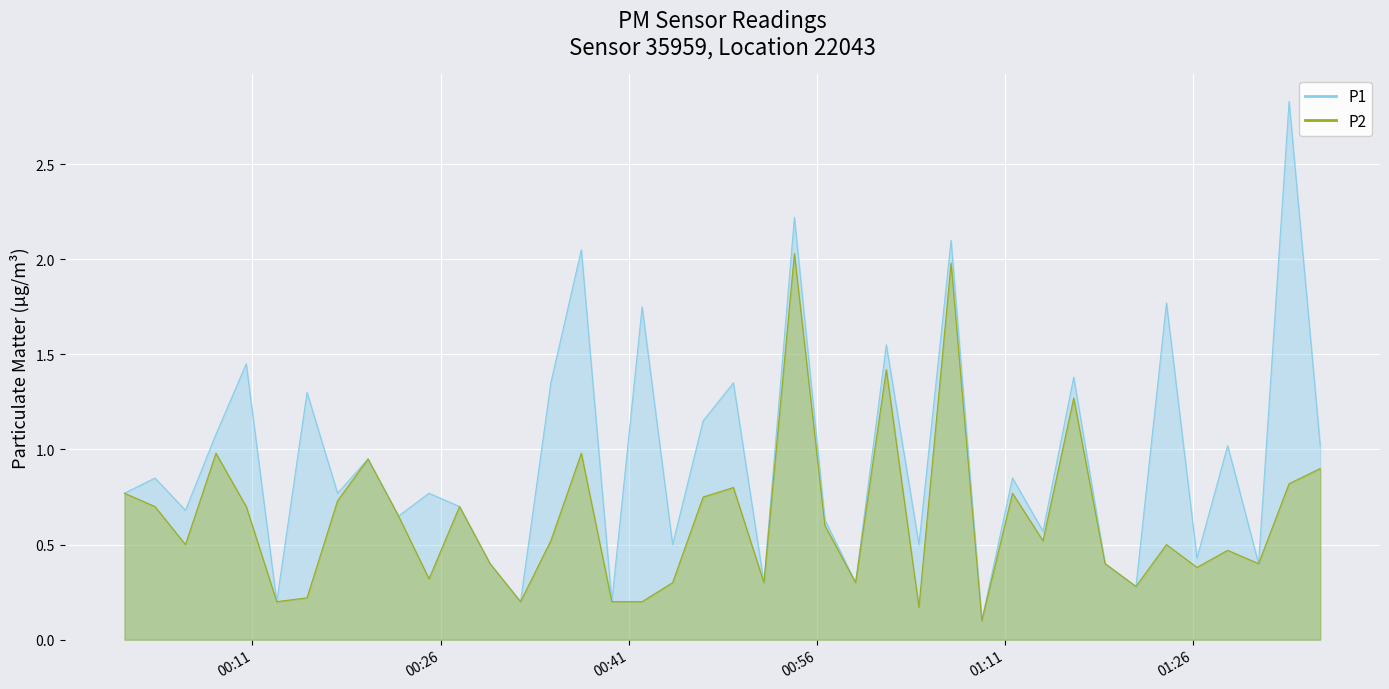

What is the lowest value of the P2 series?

0.1